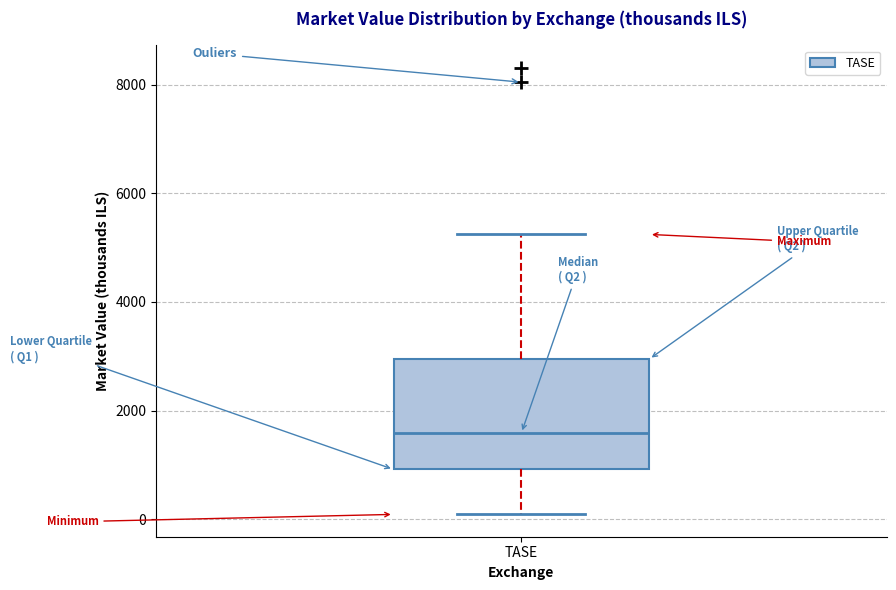

Read this box plot against the y-axis: the position of the median line, the range covered by the box, and the ends of both whiskers. The values are not printed on the chart, so give them approximately, as read against the axis.

median 1600, box 1000 to 3000, whiskers 0 to 5200